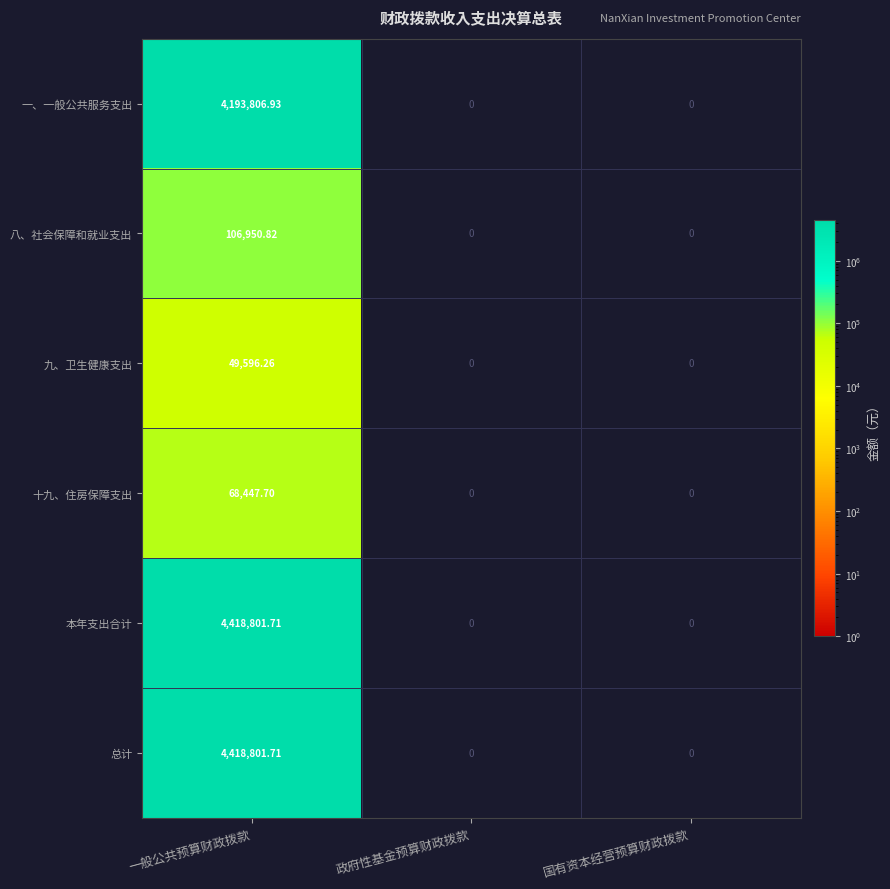

How many positive values does the 十九、住房保障支出 series have?

1